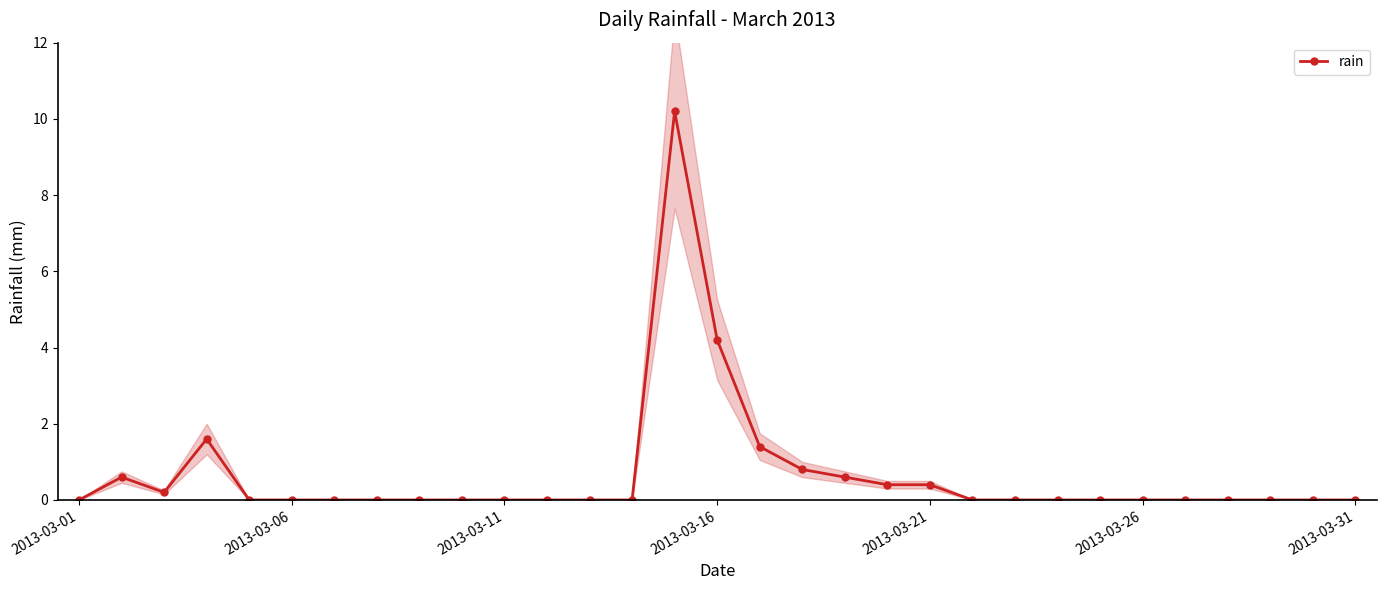

How many interior local peaks (higher than both neighbors) does the data have?

3